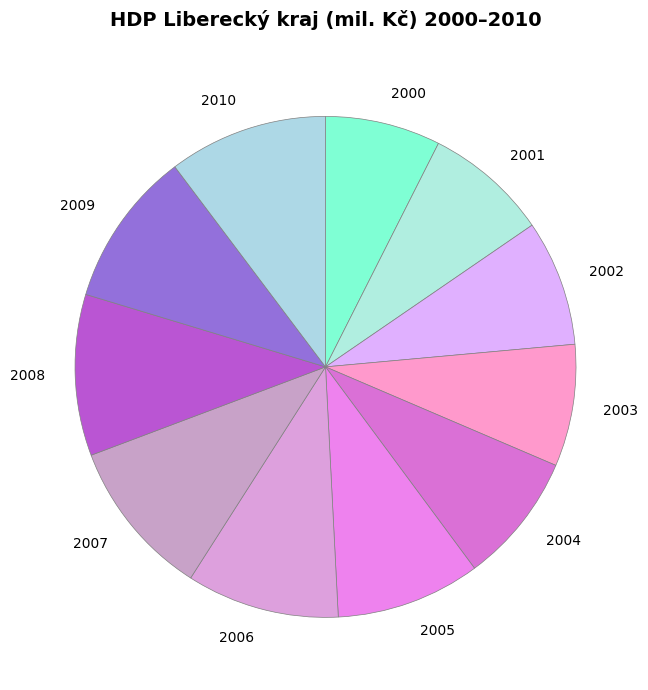

How many slices are in this pie chart?

11